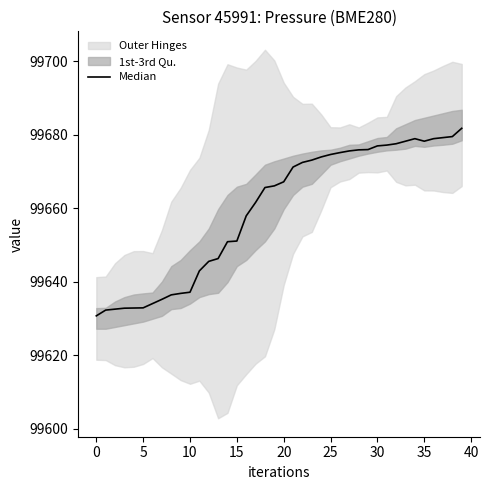

What is the value of the 8th point from the left?

99635.2